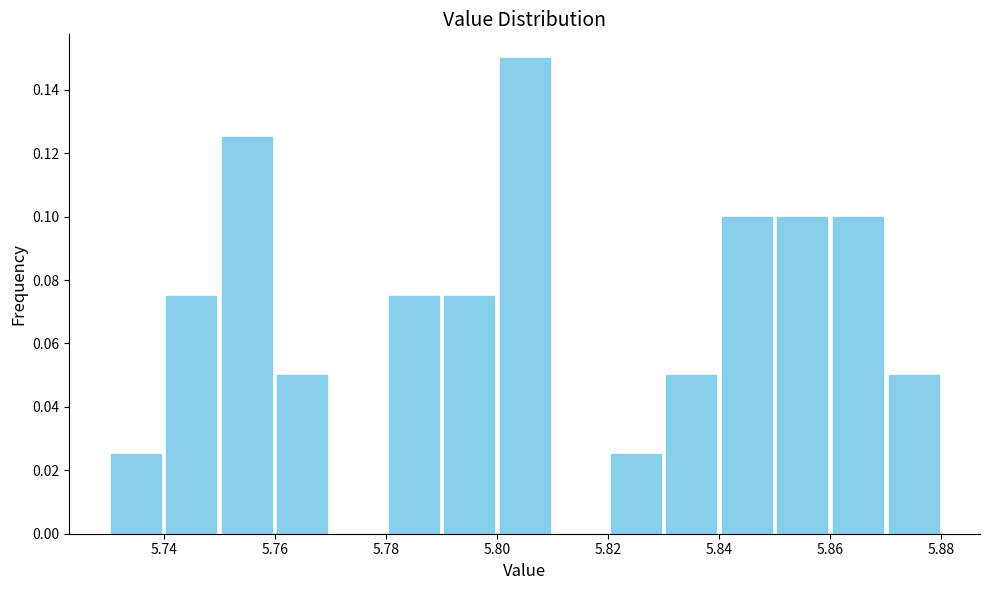

Reading left to right, transcribe this chart: for each bar, give the range it covers on the x-axis and its height. The values are not printed on the chart, so give them approximately, as read against the axis.

5.73 to 5.74: 0.026
5.74 to 5.75: 0.076
5.75 to 5.76: 0.126
5.76 to 5.77: 0.050
5.77 to 5.78: 0
5.78 to 5.79: 0.076
5.79 to 5.80: 0.076
5.80 to 5.81: 0.150
5.81 to 5.82: 0
5.82 to 5.83: 0.026
5.83 to 5.84: 0.050
5.84 to 5.85: 0.100
5.85 to 5.86: 0.100
5.86 to 5.87: 0.100
5.87 to 5.88: 0.050